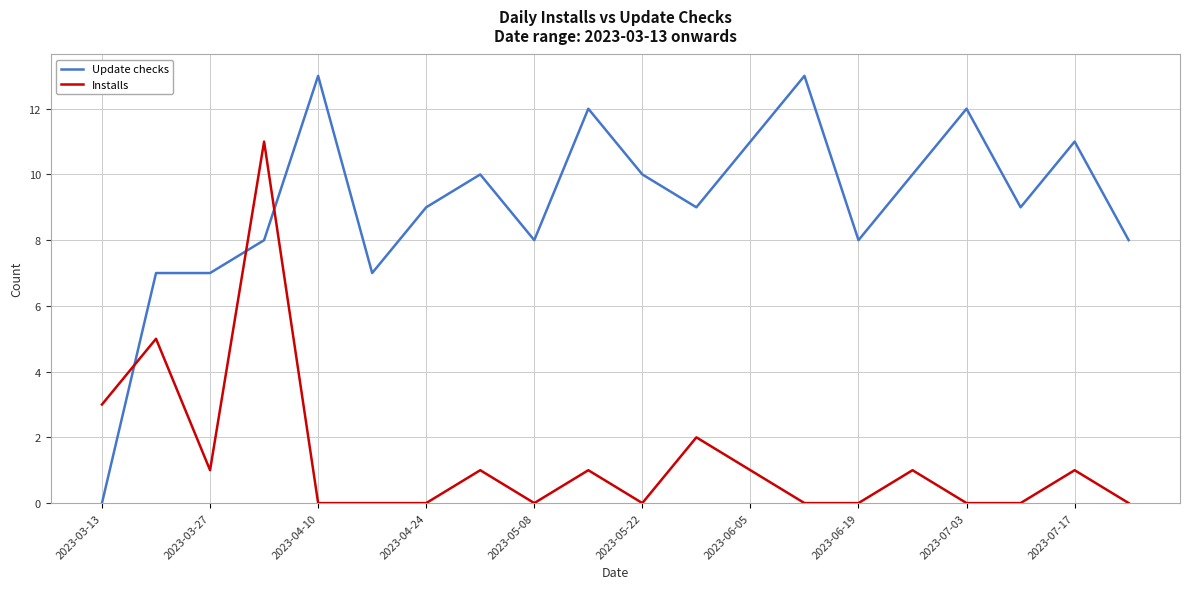

What are all the series names shown in the legend?

Update checks, Installs